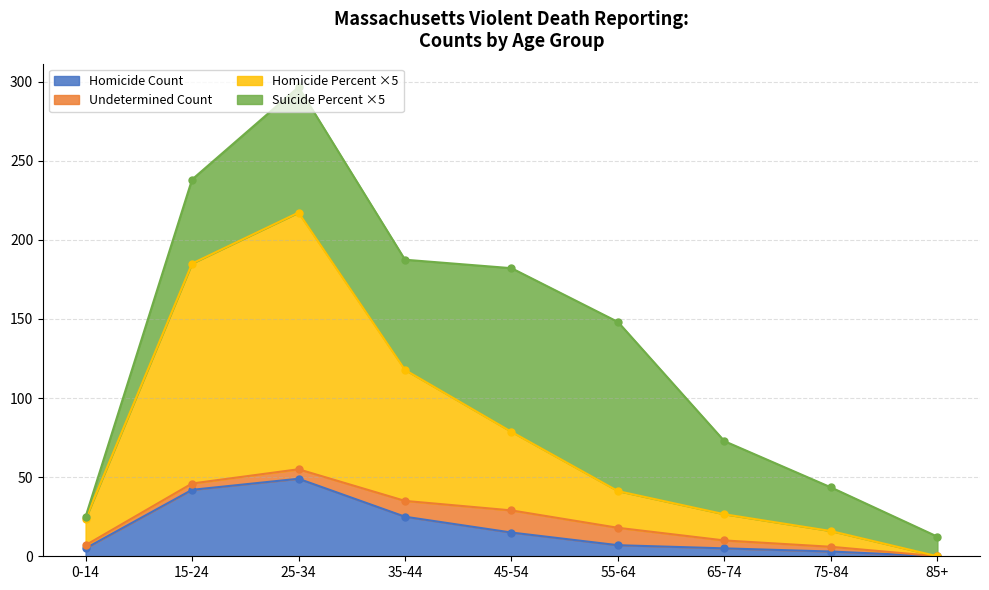

The Homicide Count series shows 15 at 85+. True or false?

False